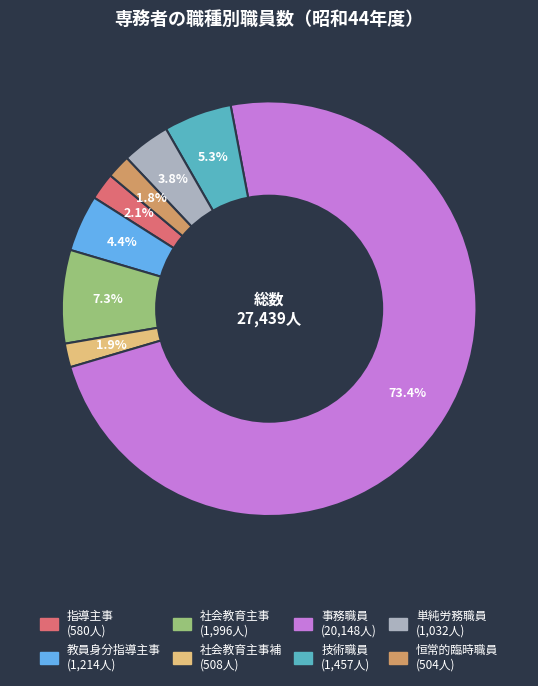

Is there a majority slice in this chart?

Yes